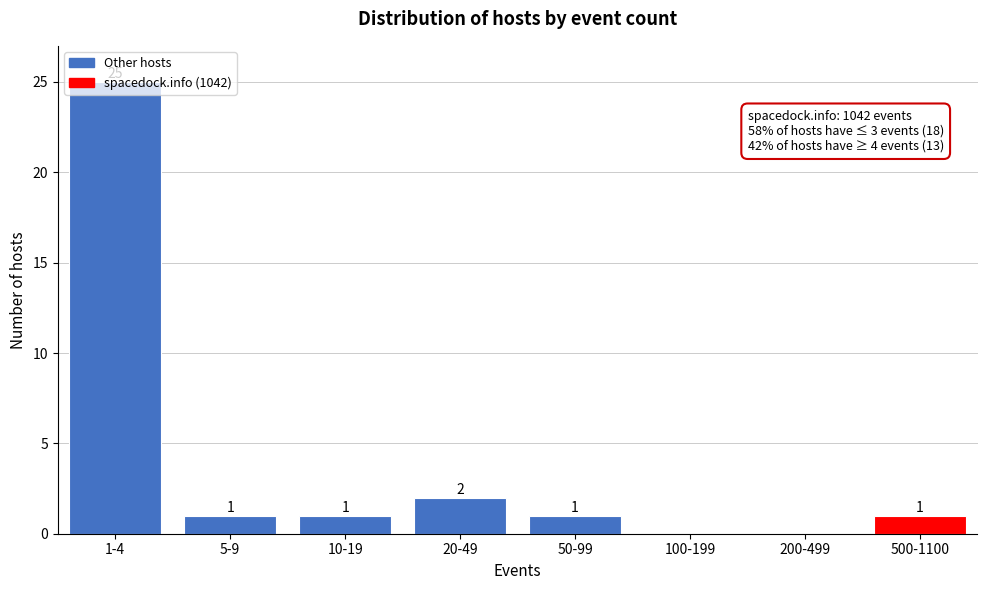

True or false: the data shows 1 at 50-99.

True